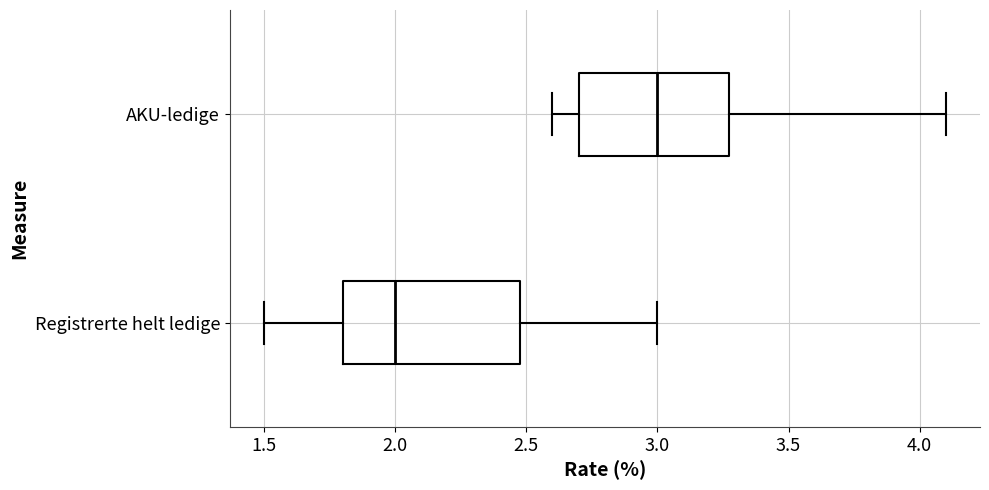

Comparing the boxes themselves (not the whiskers), which one is the widest?

Registrerte helt ledige